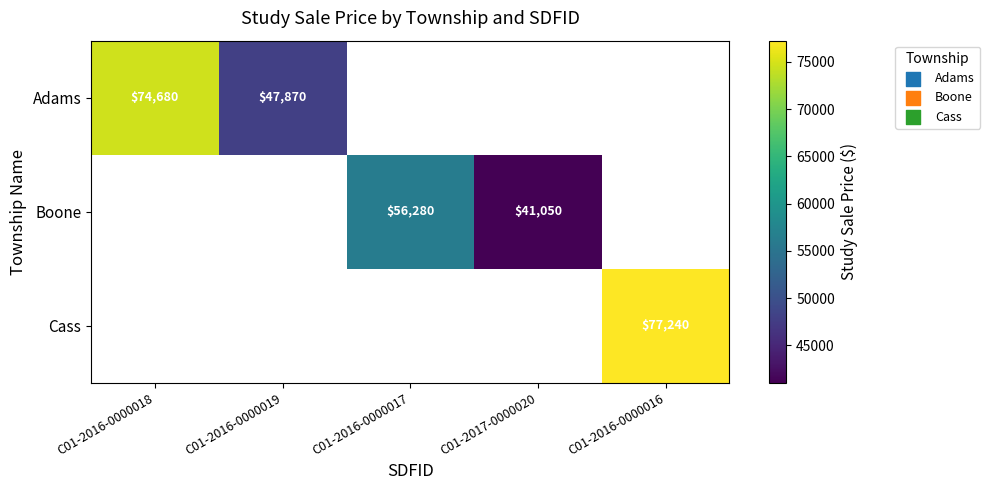

The value of Cass at C01-2016-0000016 is 136238. True or false?

False